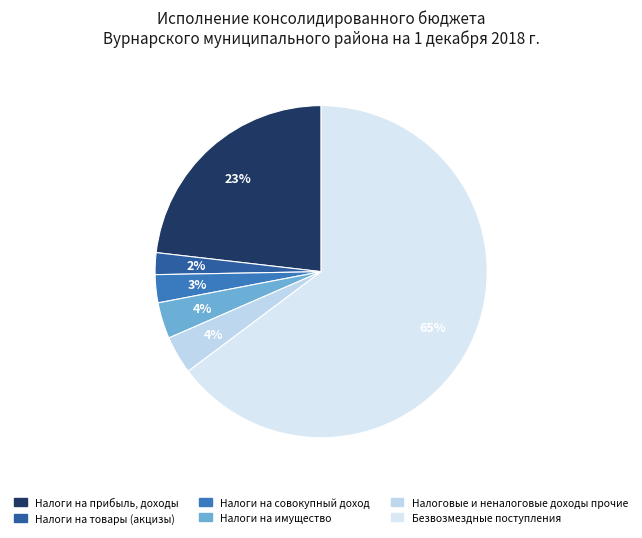

True or false: Налоги на имущество accounts for 13% of the total.

False